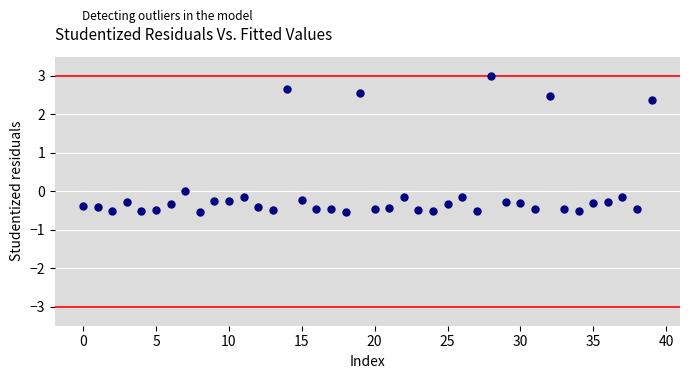

What is the range of Y values (max minus min)?

3.6